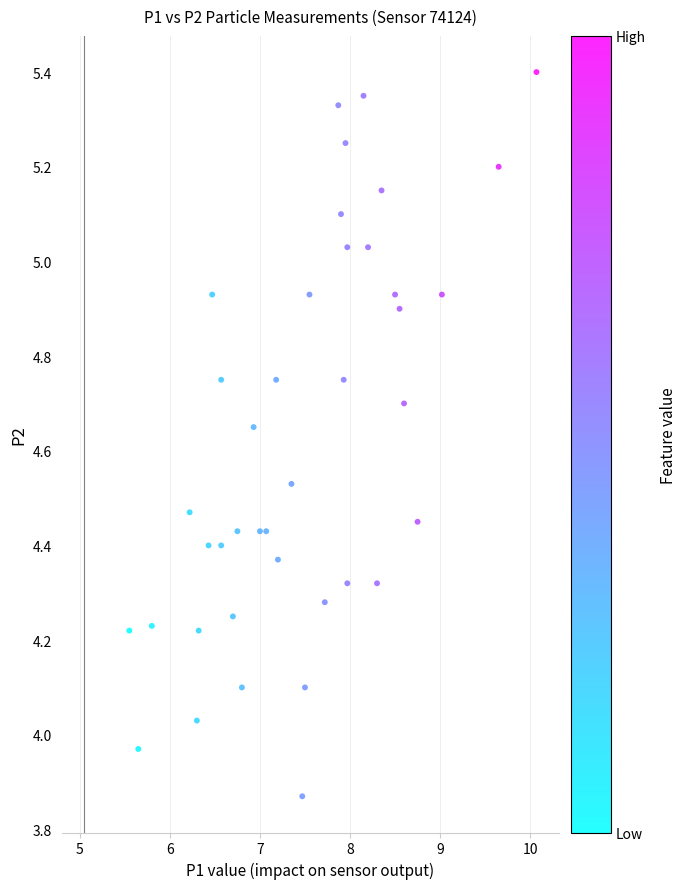

What is the range of Y values (max minus min)?

1.5